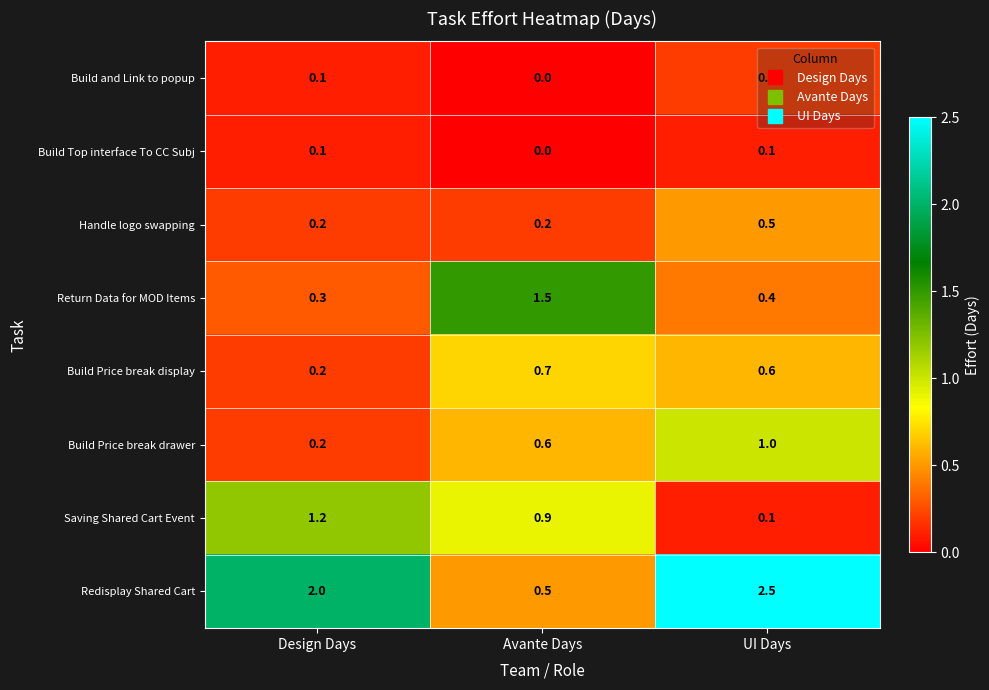

List the labels in order of Saving Shared Cart Event value, largest first.

Design Days, Avante Days, UI Days